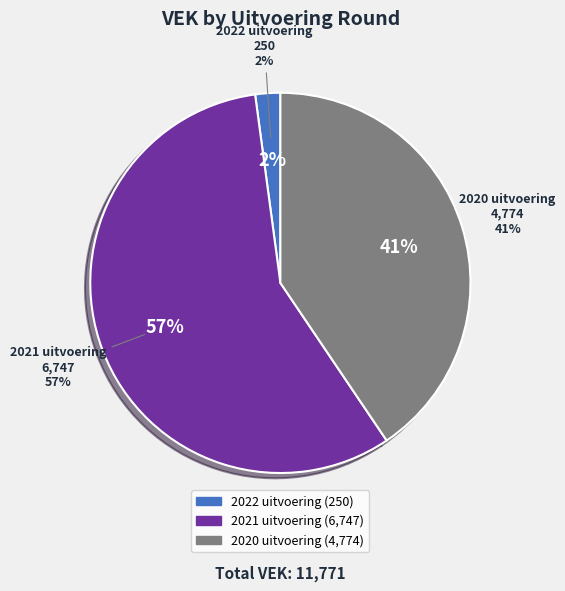

How many slices are in this pie chart?

3